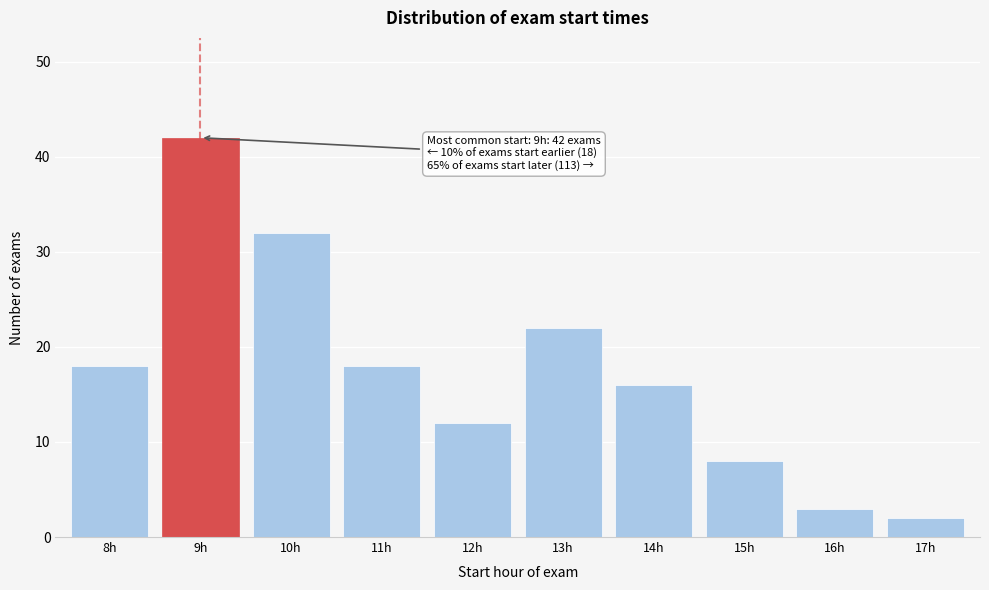

Reading left to right, list all the values displayed in this chart.

18	42	32	18	12	22	16	8	3	2